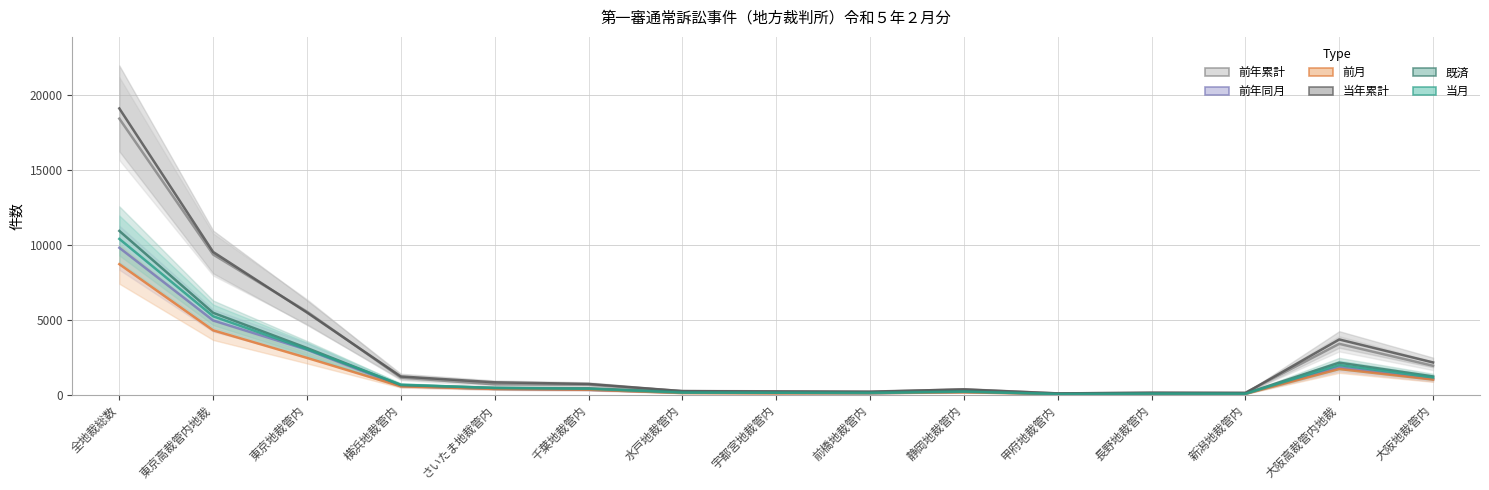

What is the difference between the second highest and second lowest values in the 既済 series?

5397